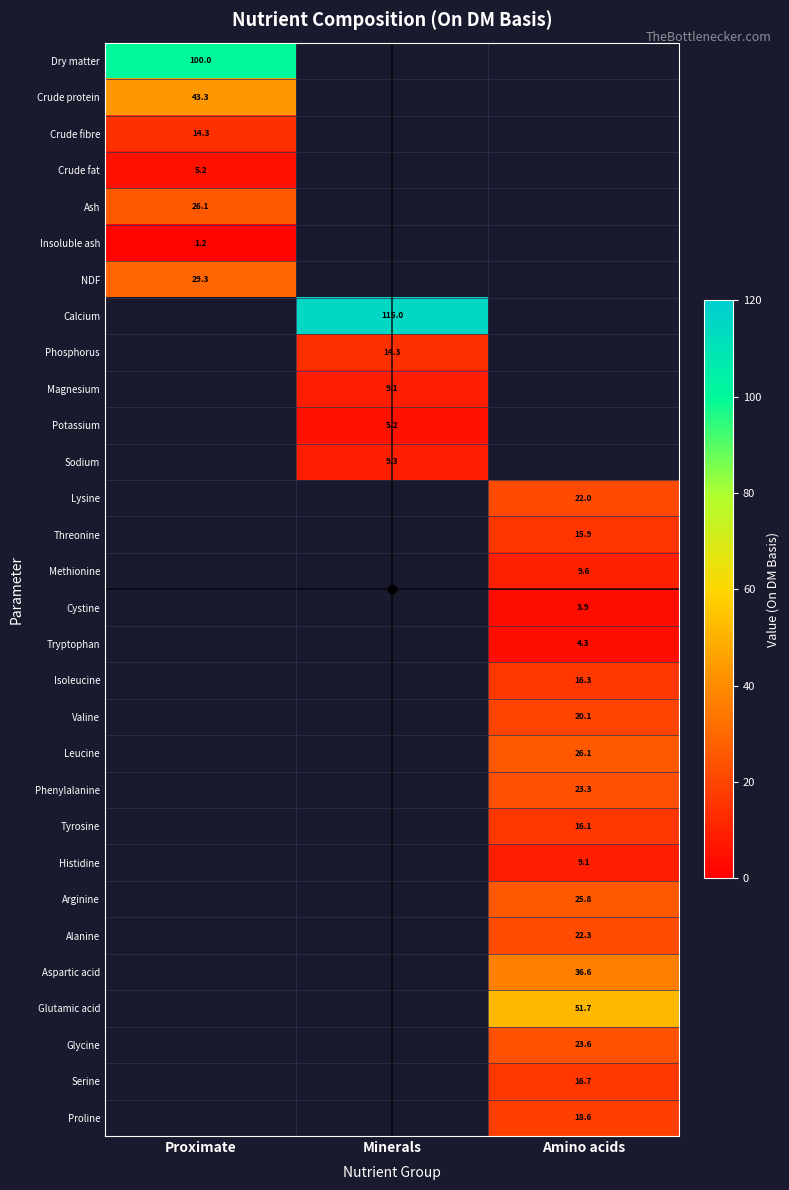

The Crude fat series shows 6.9 at Proximate. True or false?

False